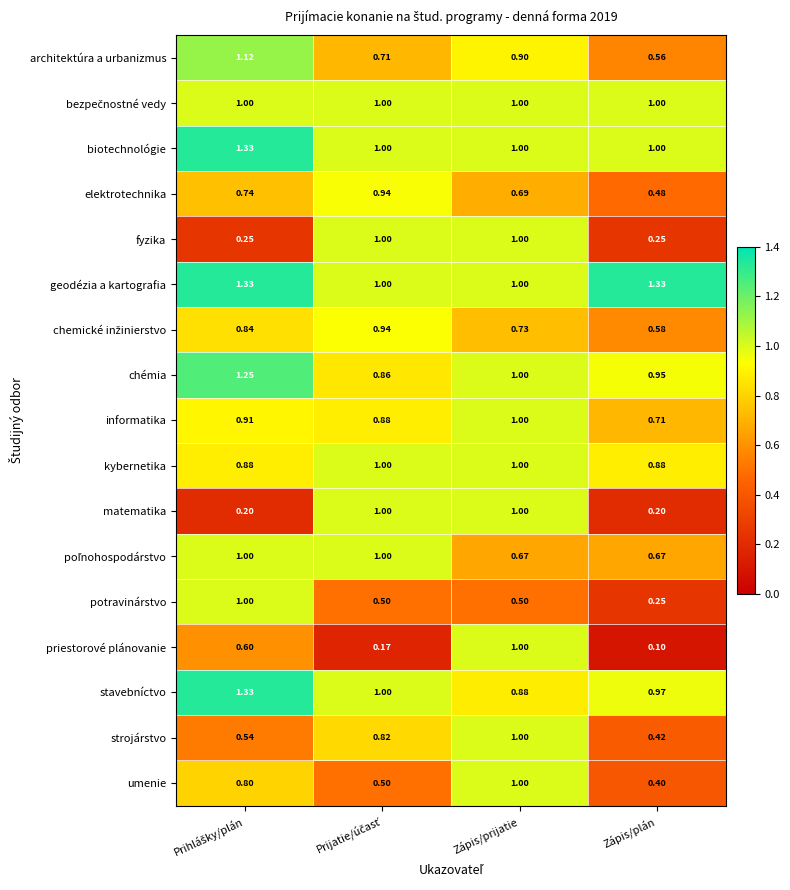

Which series has the largest total across all categories?

geodézia a kartografia